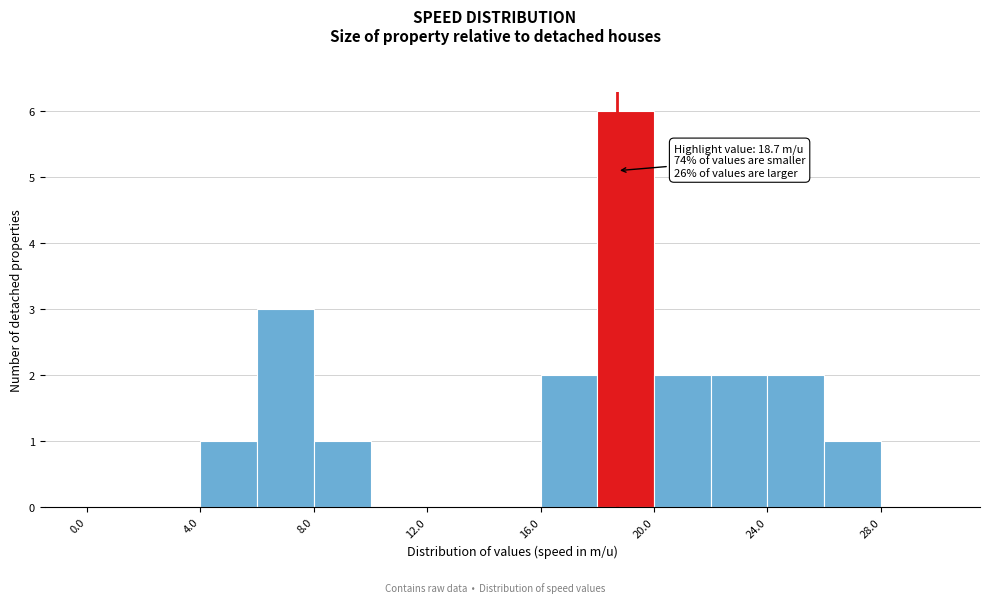

Which range on the x-axis has the tallest bar?

18 to 20